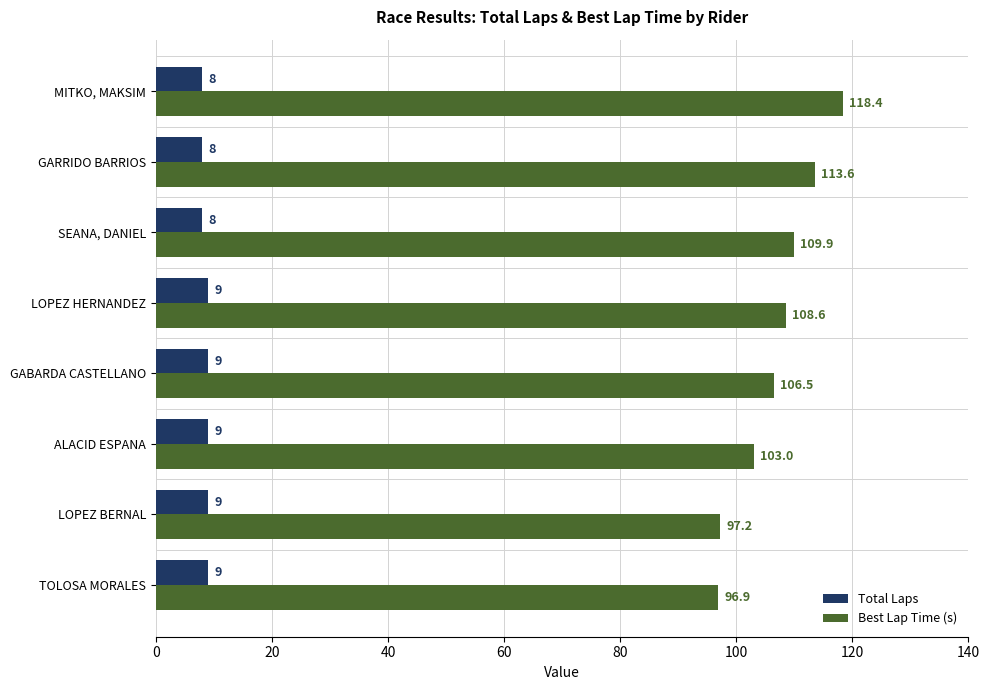

Read the Total Laps value at LOPEZ HERNANDEZ.

9.0